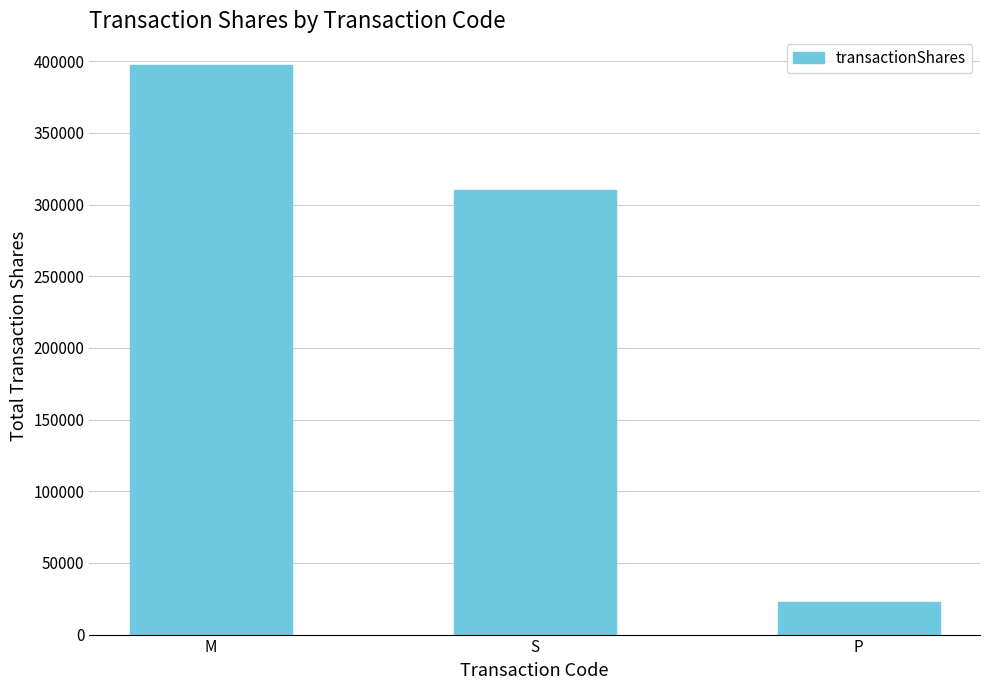

Reading left to right, extract all data points from this chart.

397519	309975	22600